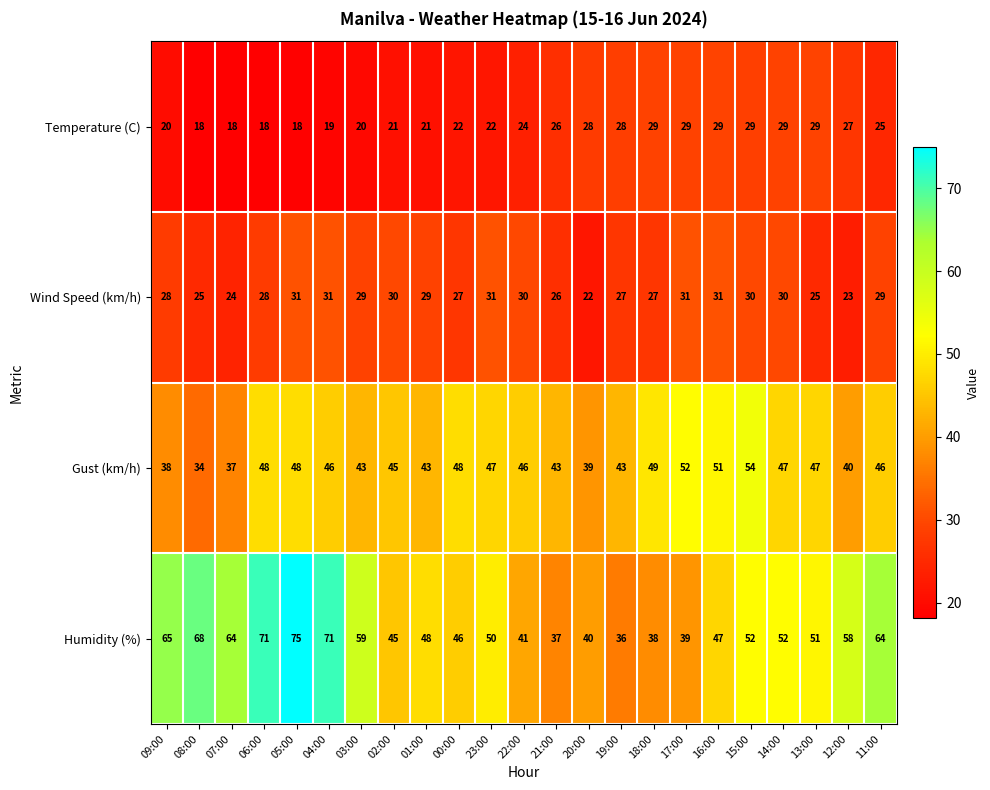

Rank the series by their maximum value, from lowest to highest.

Temperature (C), Wind Speed (km/h), Gust (km/h), Humidity (%)